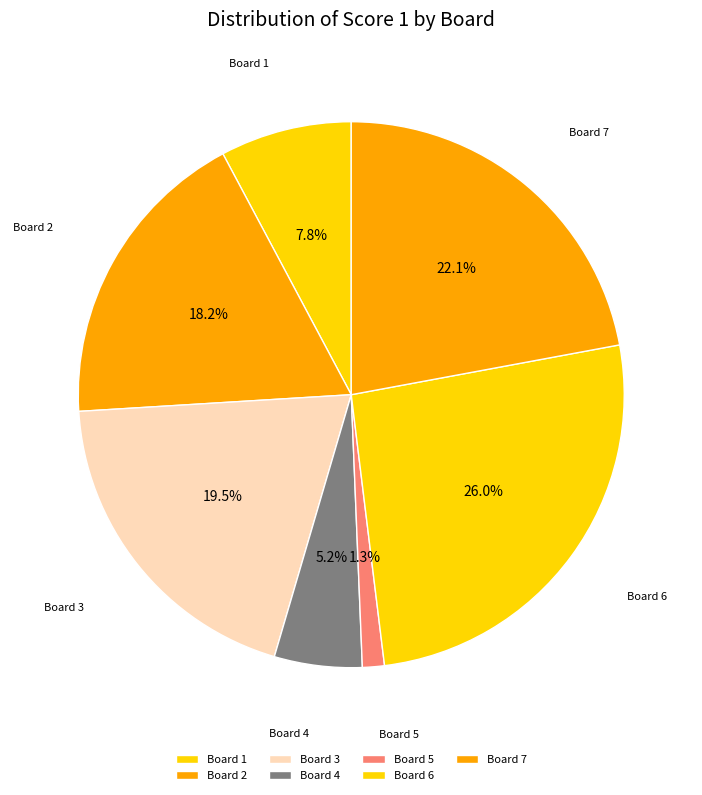

Which slice is the smallest?

Board 5